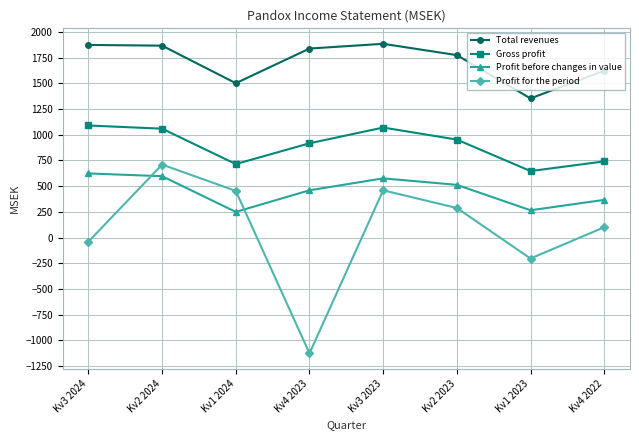

What is the total value across all series at Kv3 2024?

3548